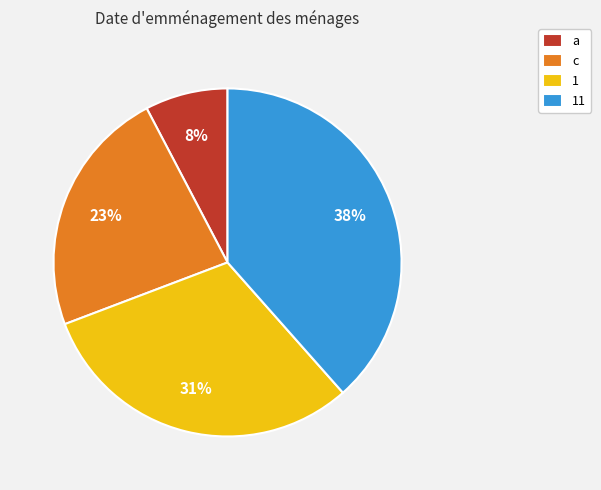

How many segments does this pie chart have?

4